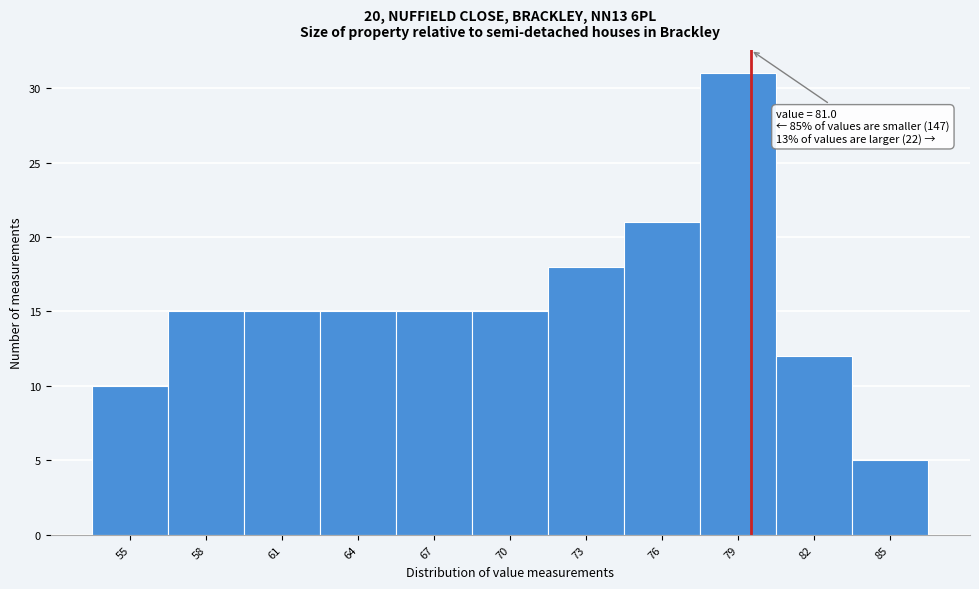

Reading left to right, transcribe all the data shown in this chart.

55=10	58=15	61=15	64=15	67=15	70=15	73=18	76=21	79=31	82=12	85=5